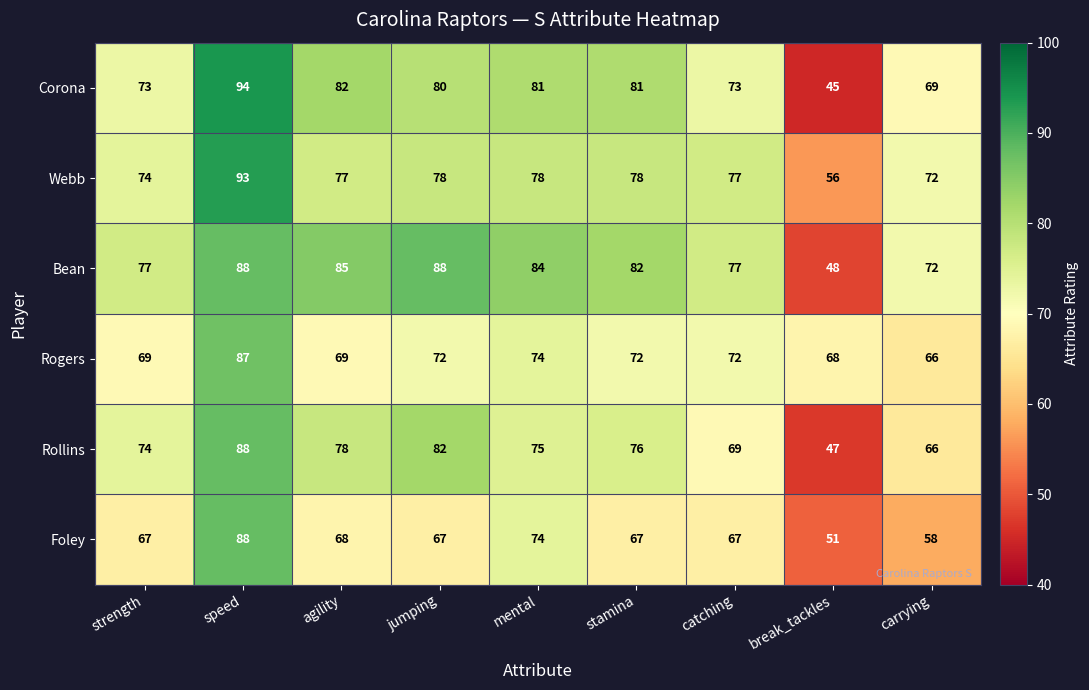

At which category is the sum across all series the highest?

speed